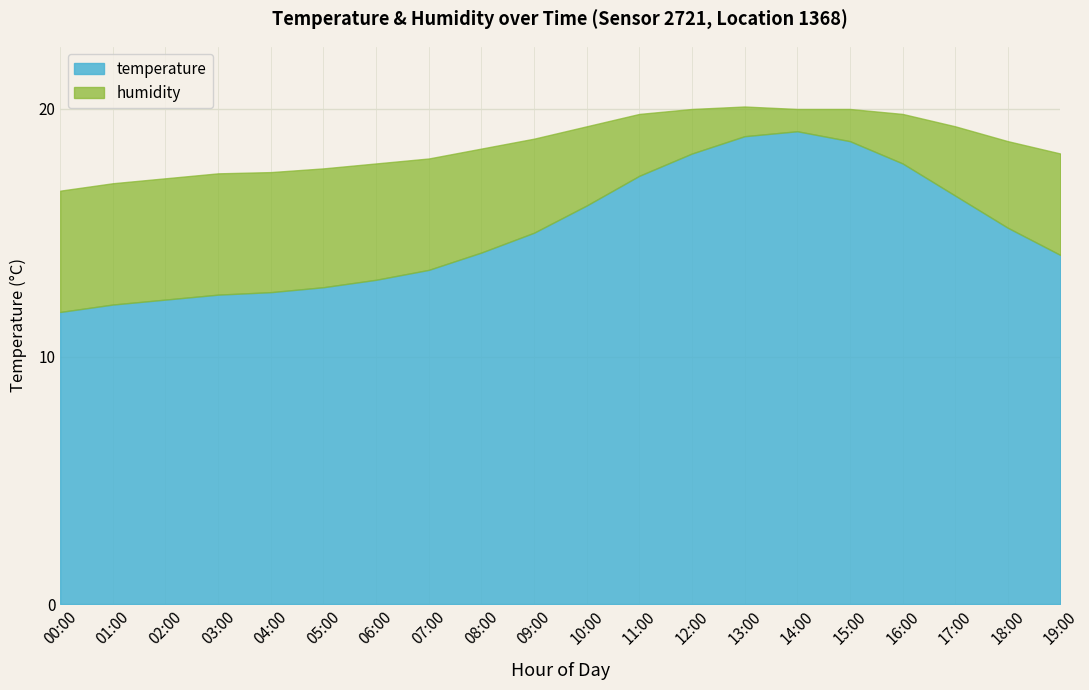

Reading left to right, list all the values displayed in this chart.

00:00=11.8	01:00=12.1	02:00=12.3	03:00=12.5	04:00=12.6	05:00=12.8	06:00=13.1	07:00=13.5	08:00=14.2	09:00=15.0	10:00=16.1	11:00=17.3	12:00=18.2	13:00=18.9	14:00=19.1	15:00=18.7	16:00=17.8	17:00=16.5	18:00=15.2	19:00=14.1